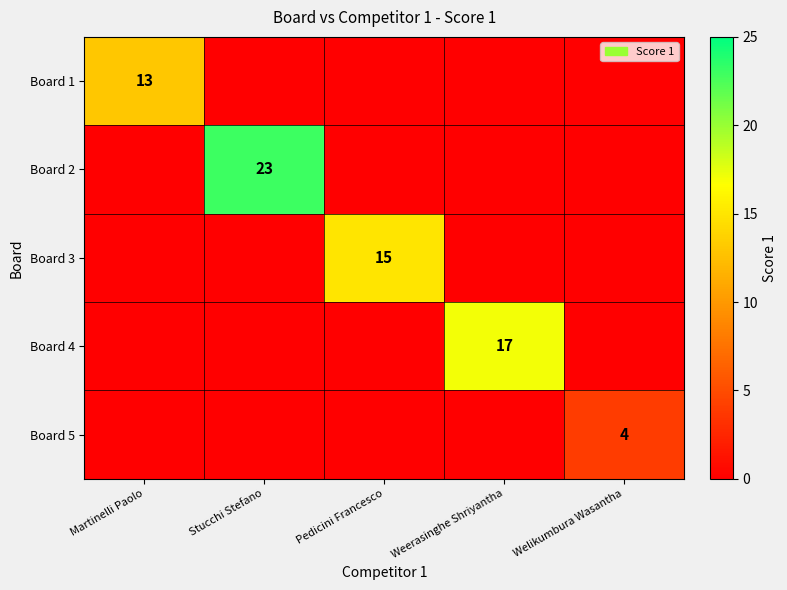

Which series has the largest total across all categories?

Board 2